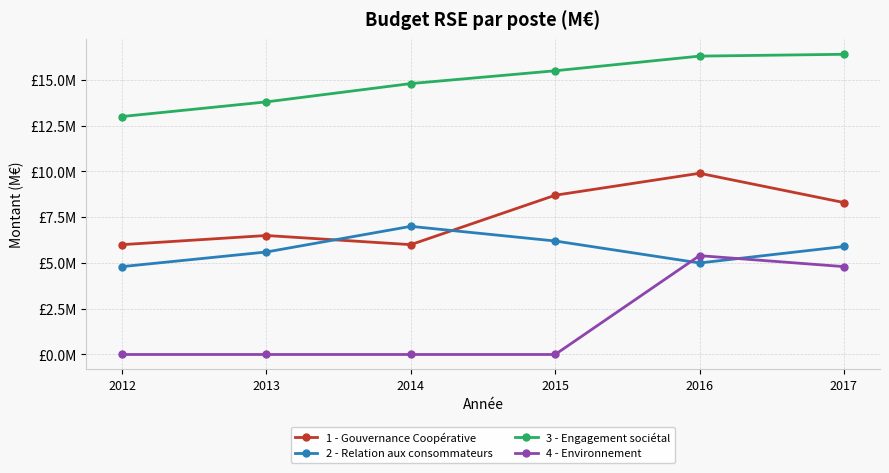

Reading left to right, extract all data points from this chart.

1 - Gouvernance Coopérative: 6.0	6.5	6.0	8.7	9.9	8.3
2 - Relation aux consommateurs: 4.8	5.6	7.0	6.2	5.0	5.9
3 - Engagement sociétal: 13.0	13.8	14.8	15.5	16.3	16.4
4 - Environnement: 0.0	0.0	0.0	0.0	5.4	4.8